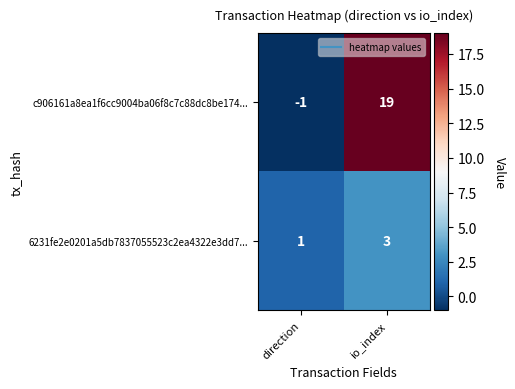

Count the number of categories in the chart.

2